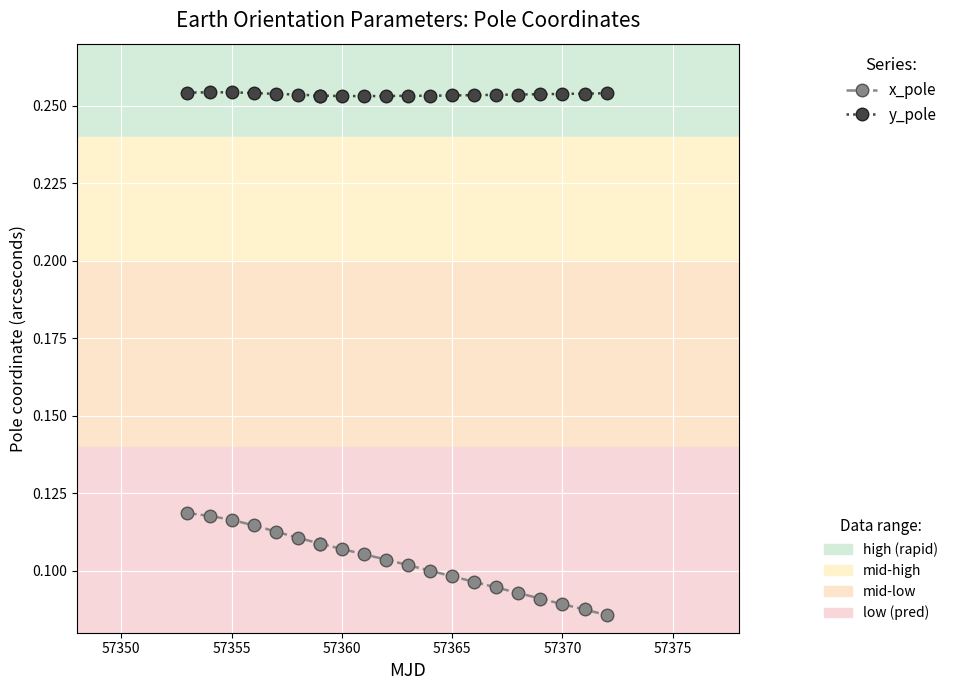

True or false: y_pole and x_pole cross at least once.

False